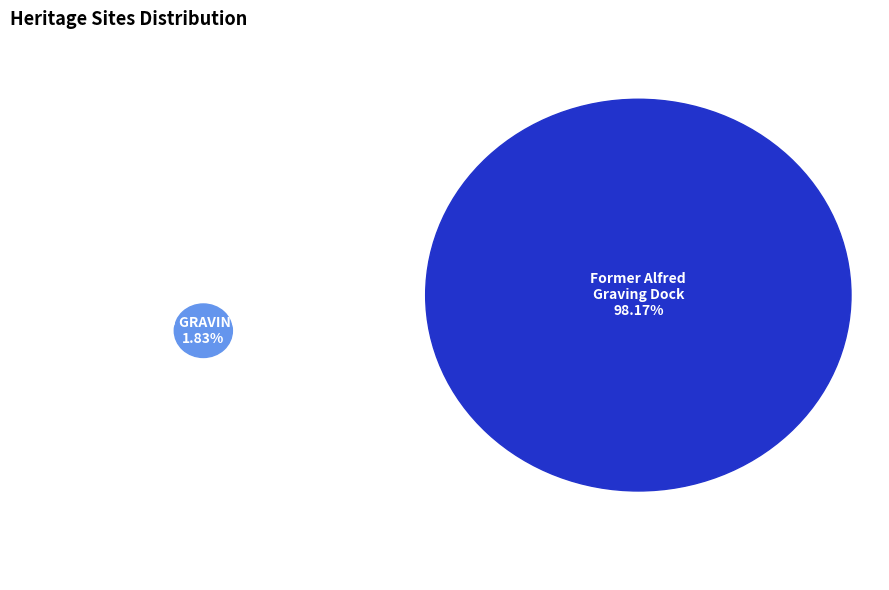

True or false: ALFRED GRAVING DOCK accounts for 7% of the total.

False